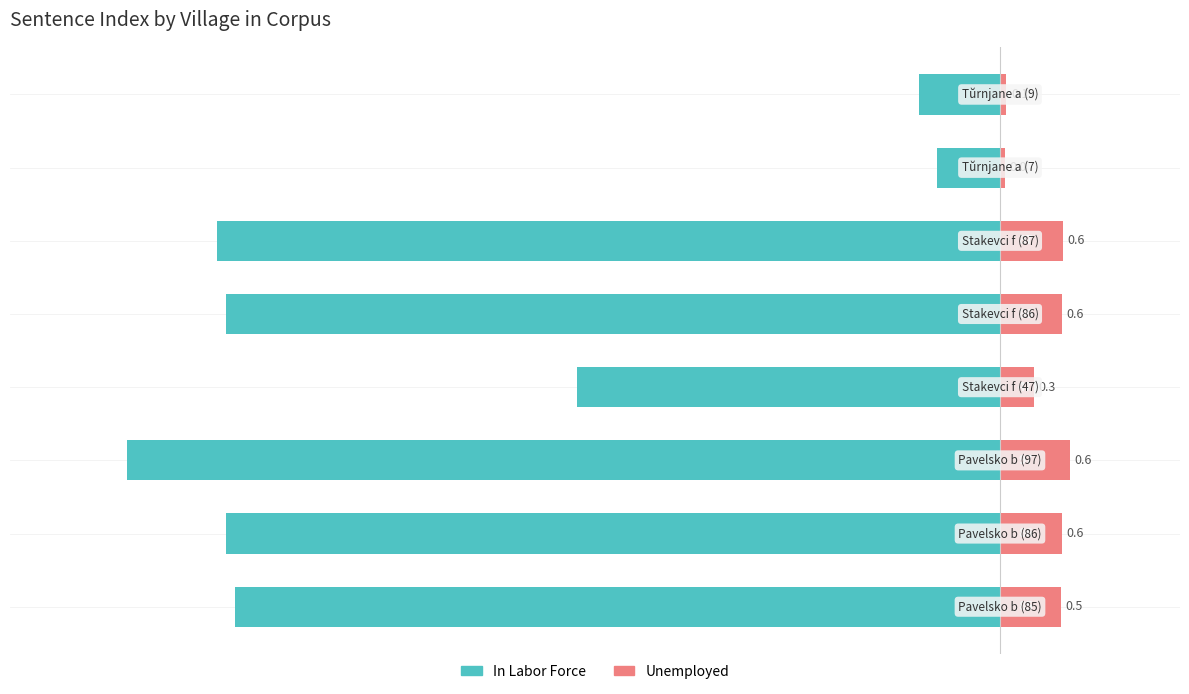

True or false: In Labor Force has a value of -72.7 at 3.

False